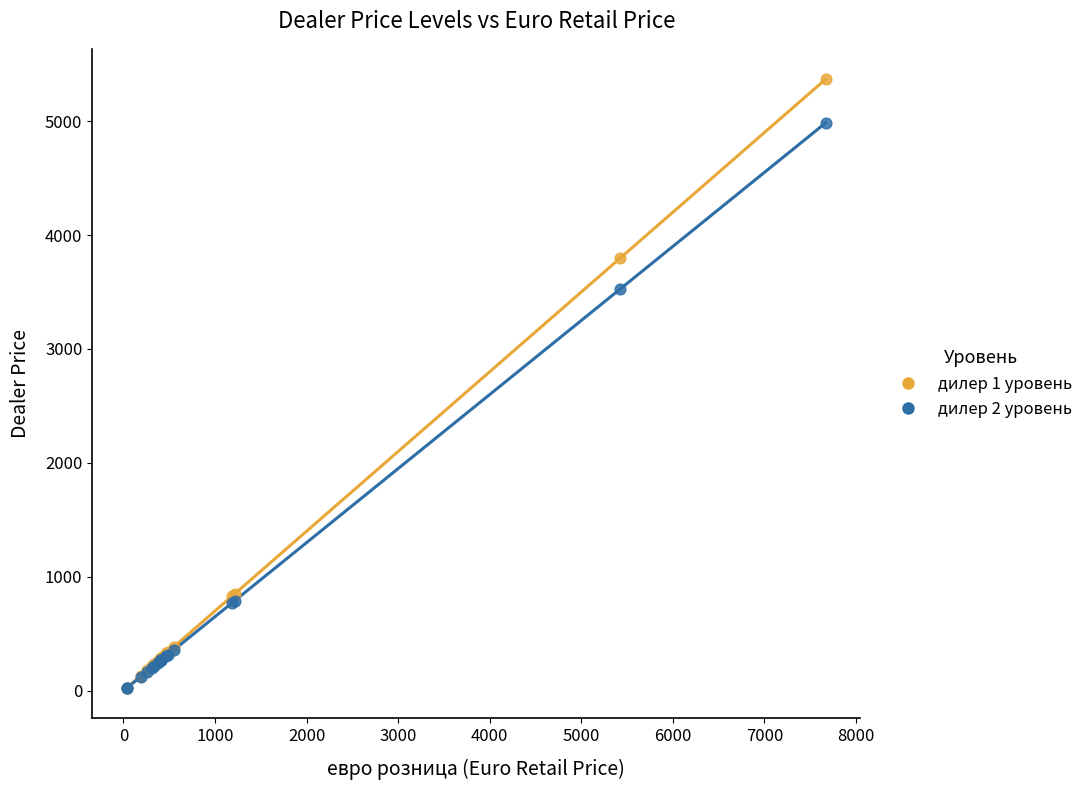

Which series contains the highest Y value?

дилер 1 уровень